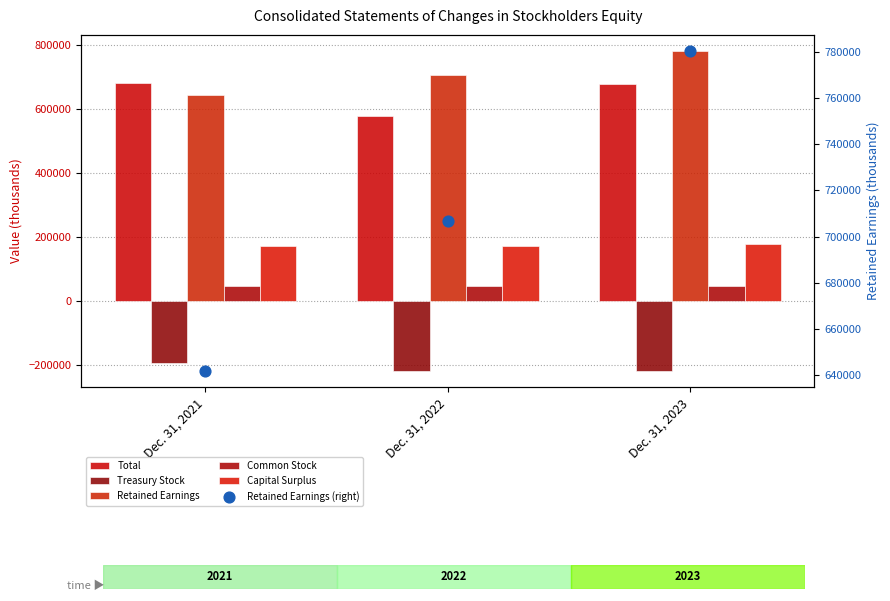

At which category is the sum across all series the highest?

Dec. 31, 2023